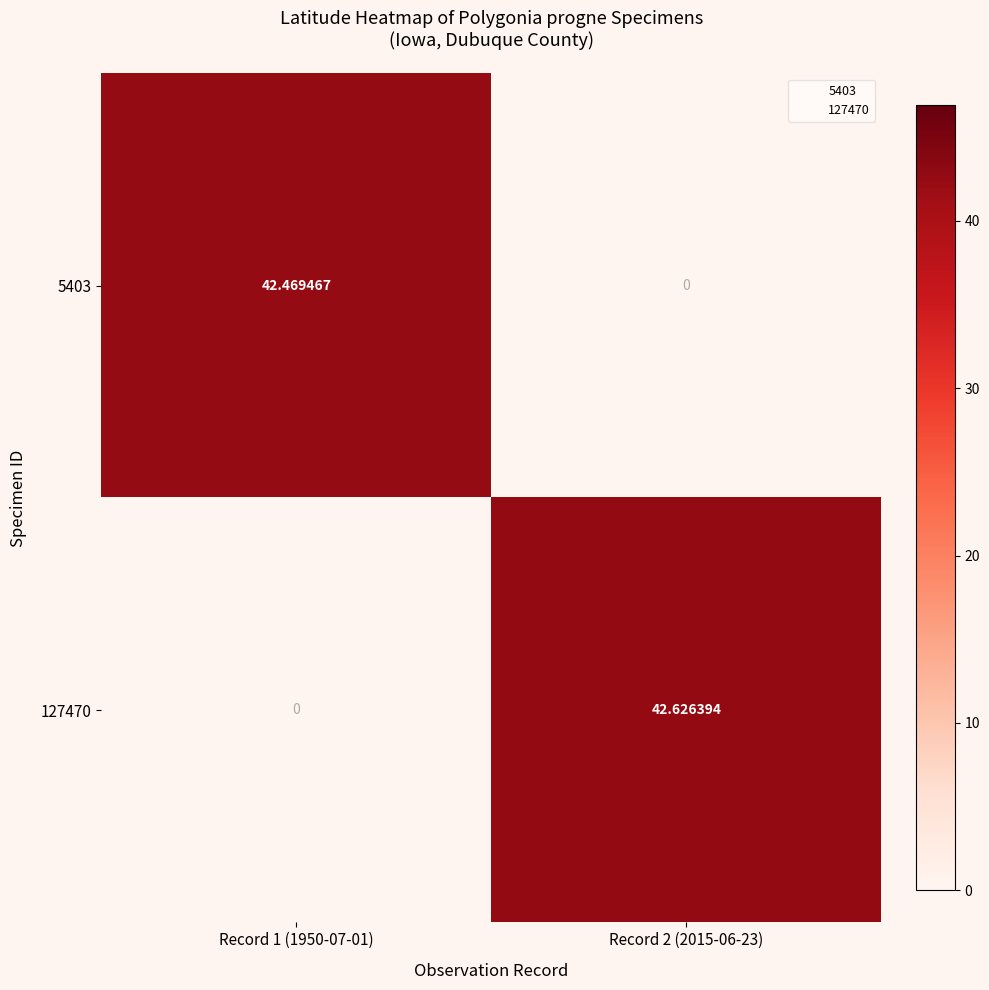

How many data points does each series have?

2